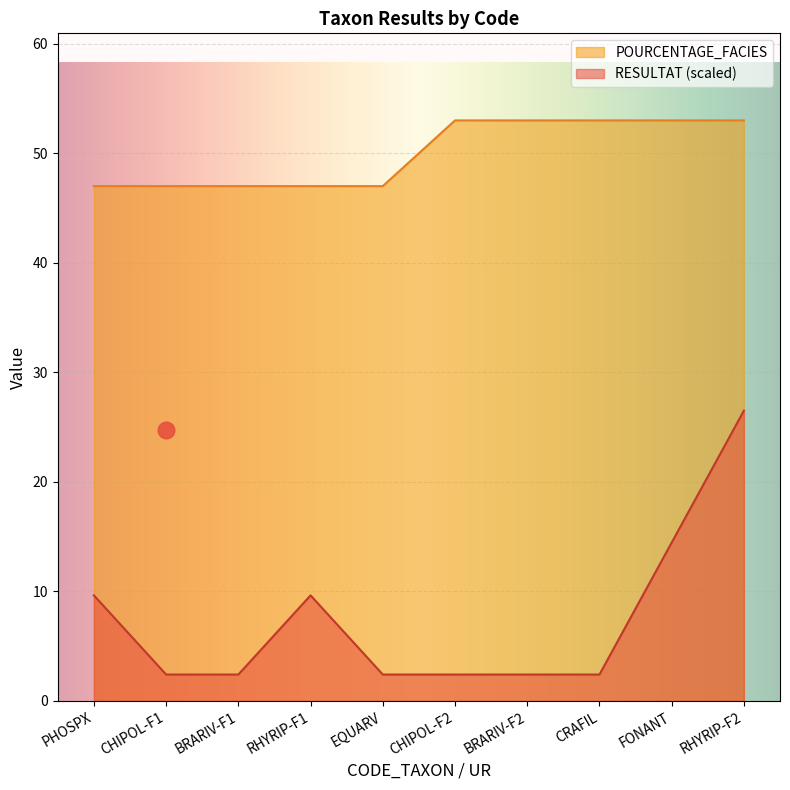

How many data points does each series have?

10